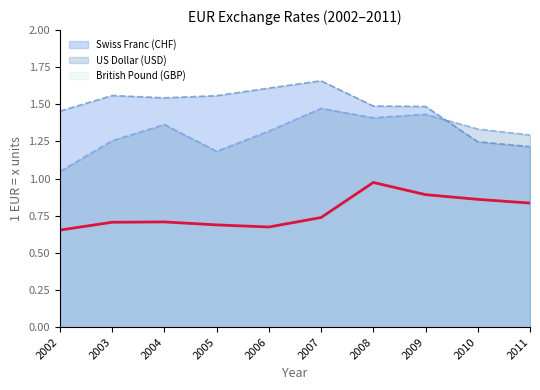

In US Dollar (USD), how many points are lower than both neighbors (excluding endpoints)?

2